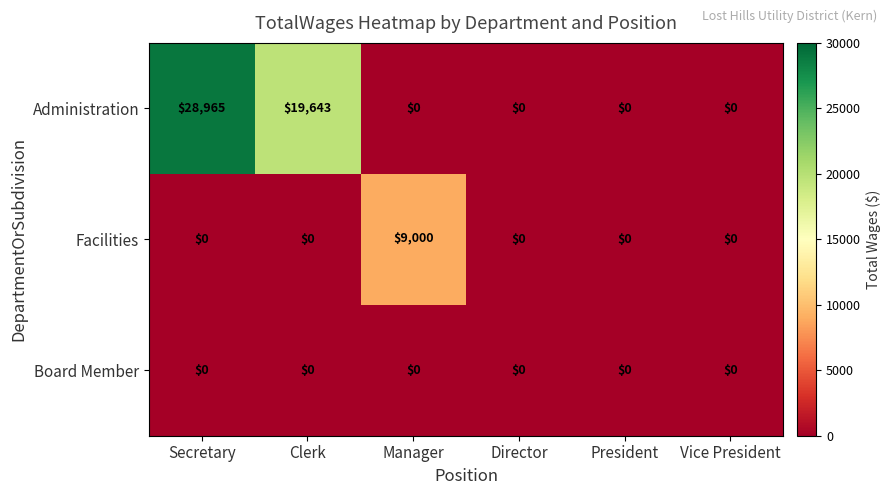

At how many categories does at least one series exceed 577?

3